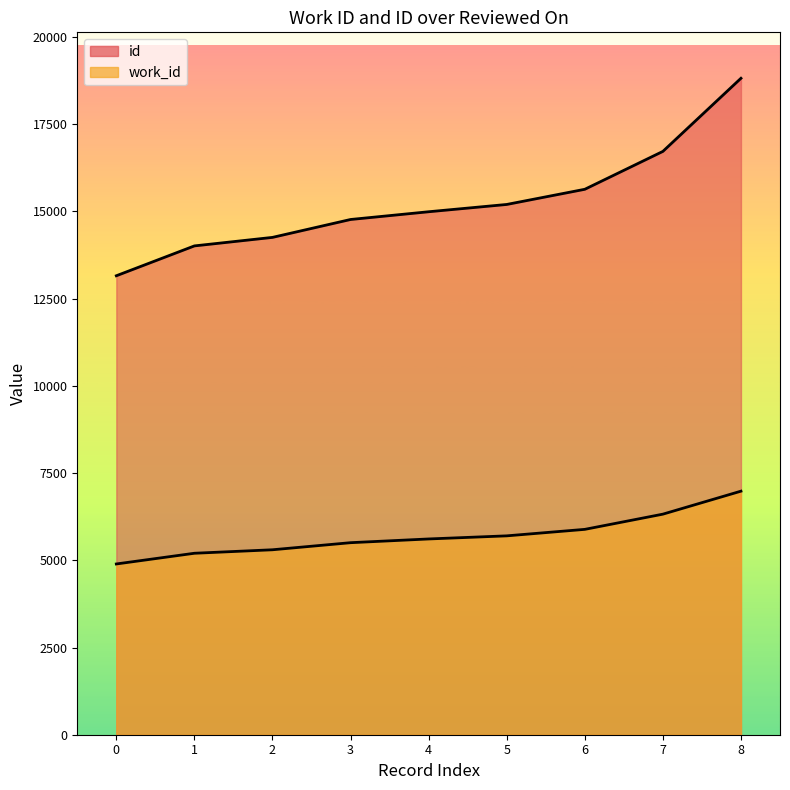

Is it true that work_id equals 2466 at 6?

False